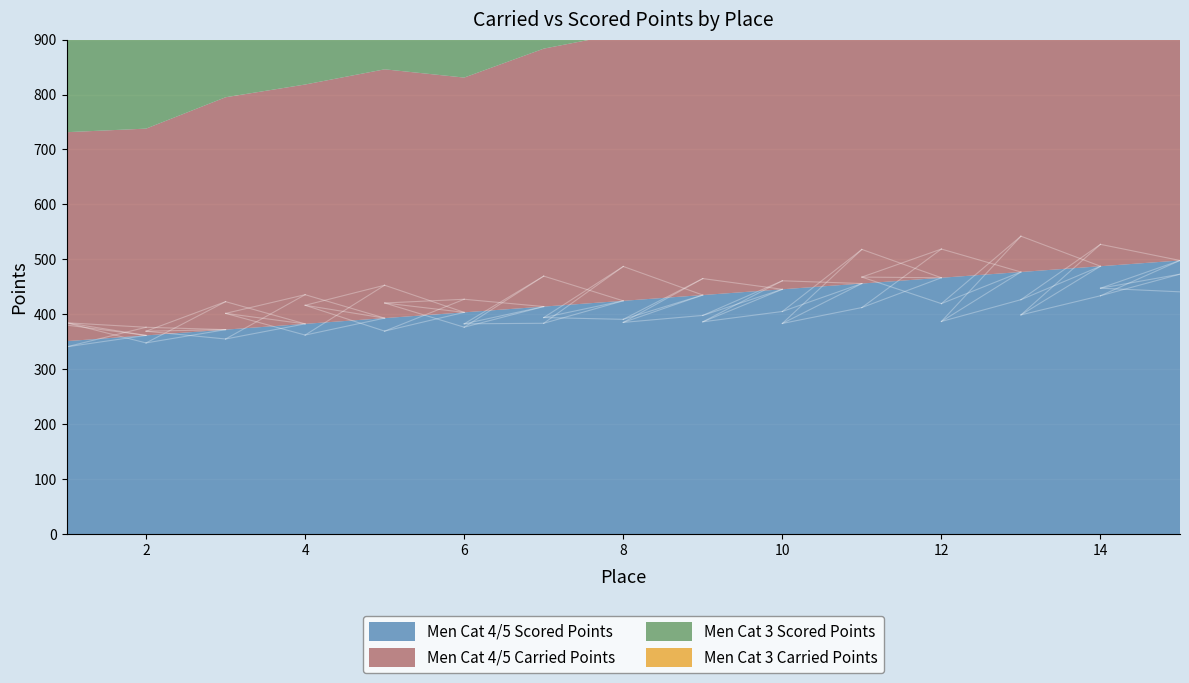

Between 2 and 8, which series saw the biggest shift?

Men Cat 4/5 Carried Points